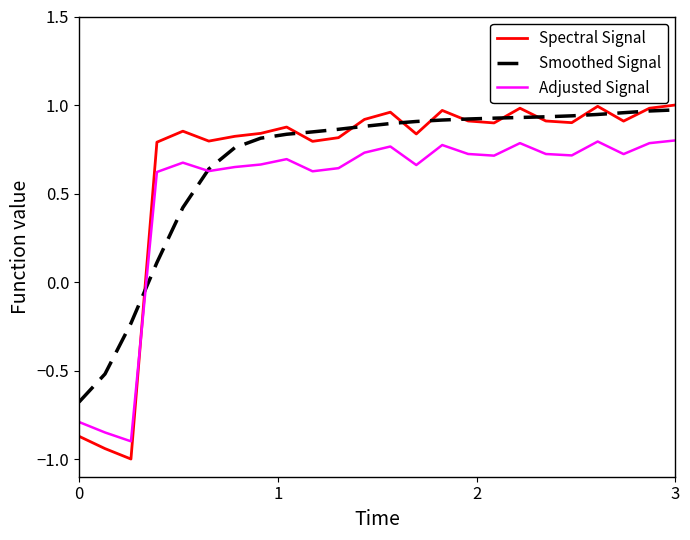

What is the smallest value displayed?

-1.0